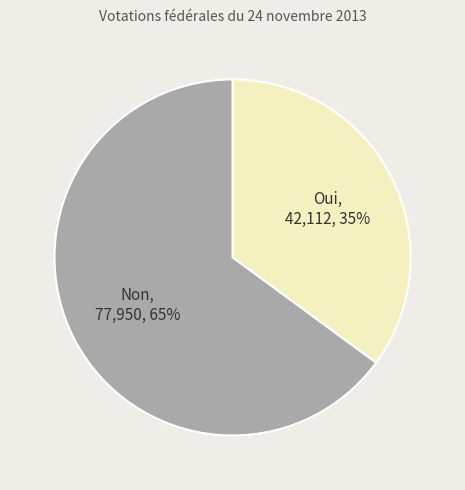

Which slice represents more than half of the pie?

Non